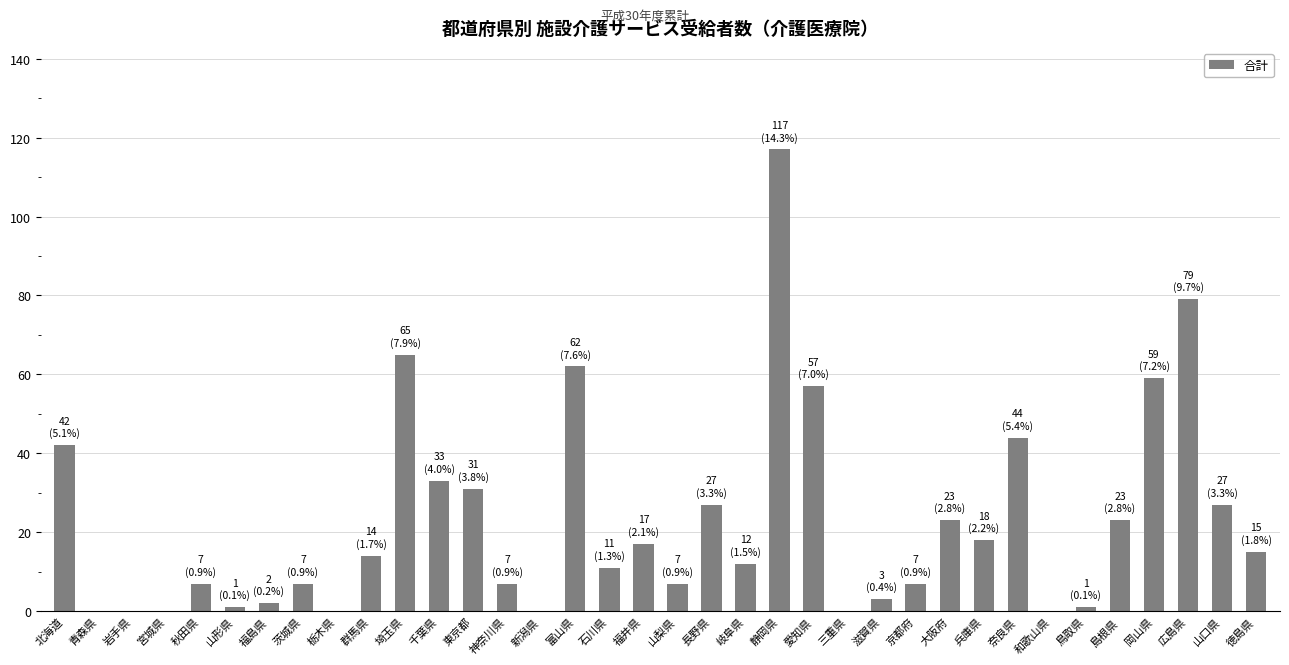

What is the maximum value shown in the chart?

117